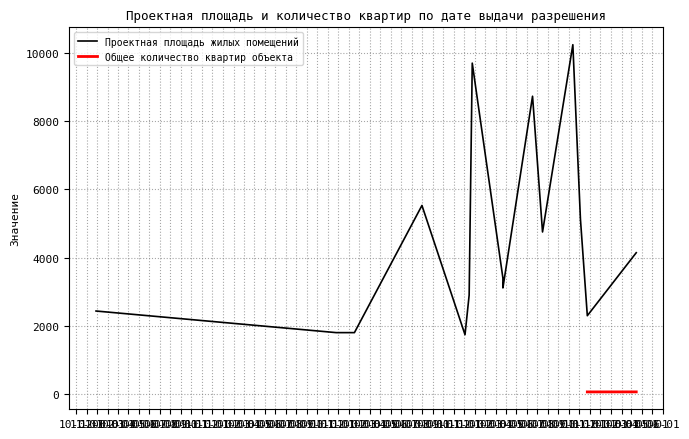

True or false: Проектная площадь жилых помещений and Общее количество квартир объекта intersect in this chart.

False